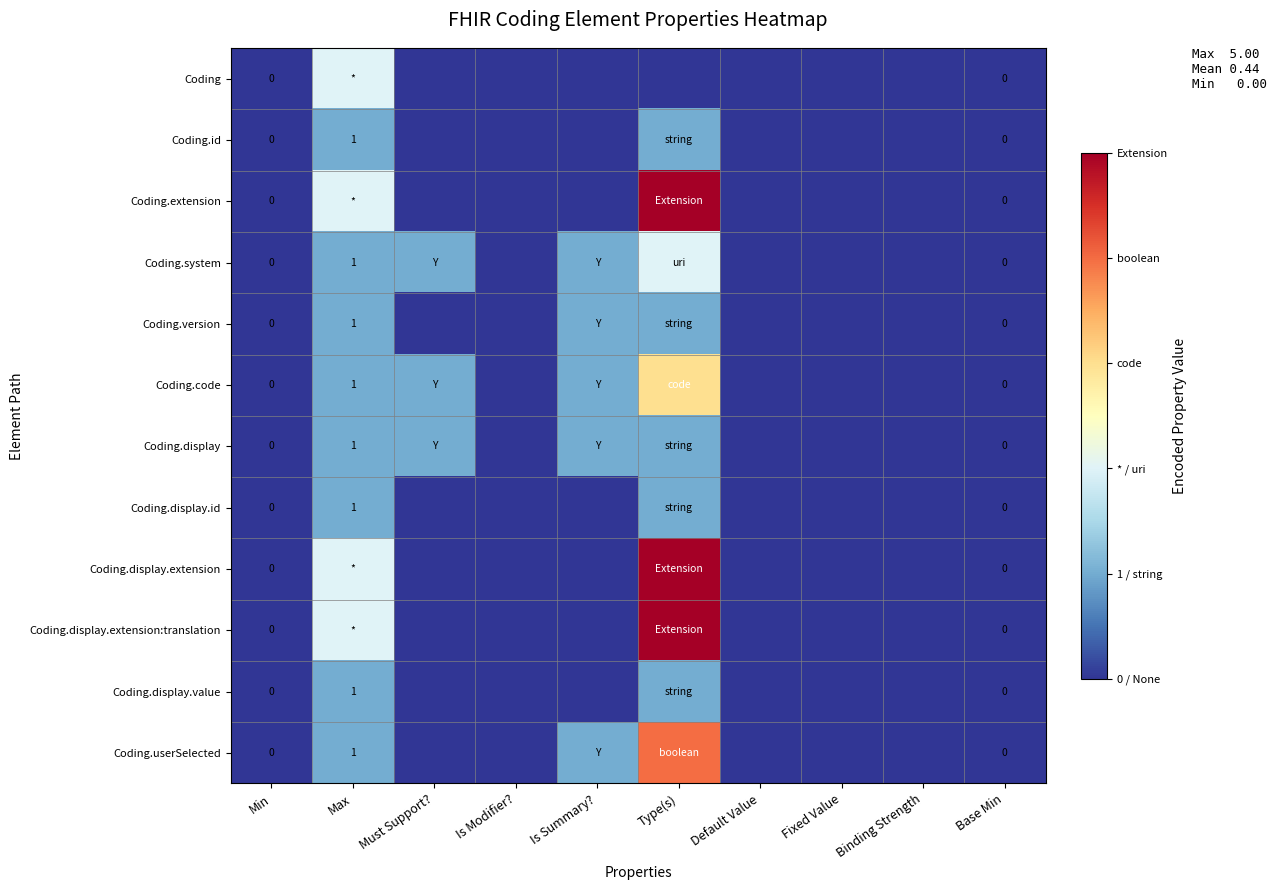

At which category is the sum across all series the highest?

Type(s)